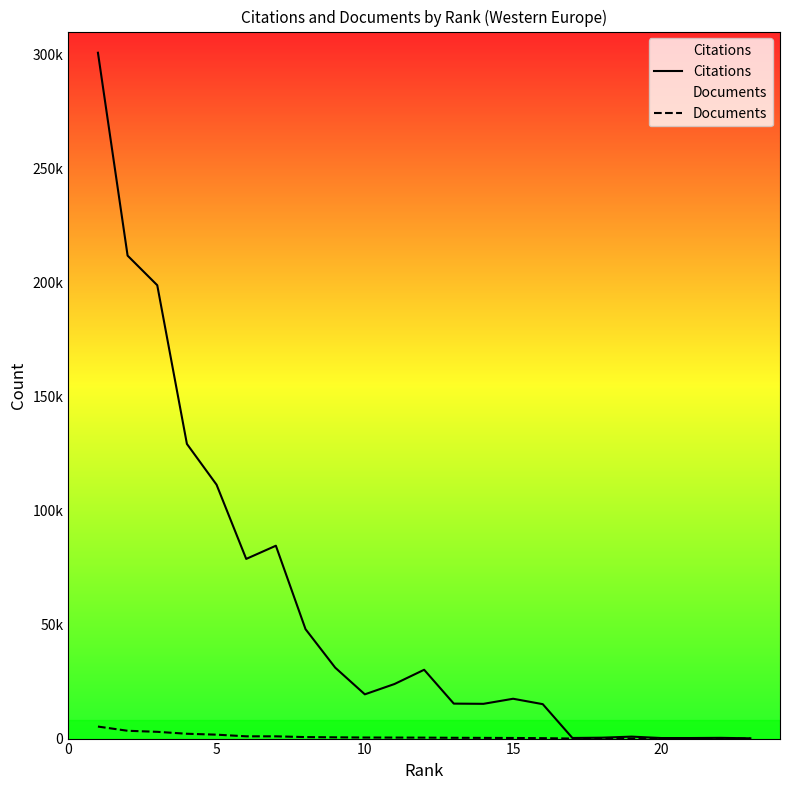

At 20, list the series in order from largest to smallest.

Citations, Documents